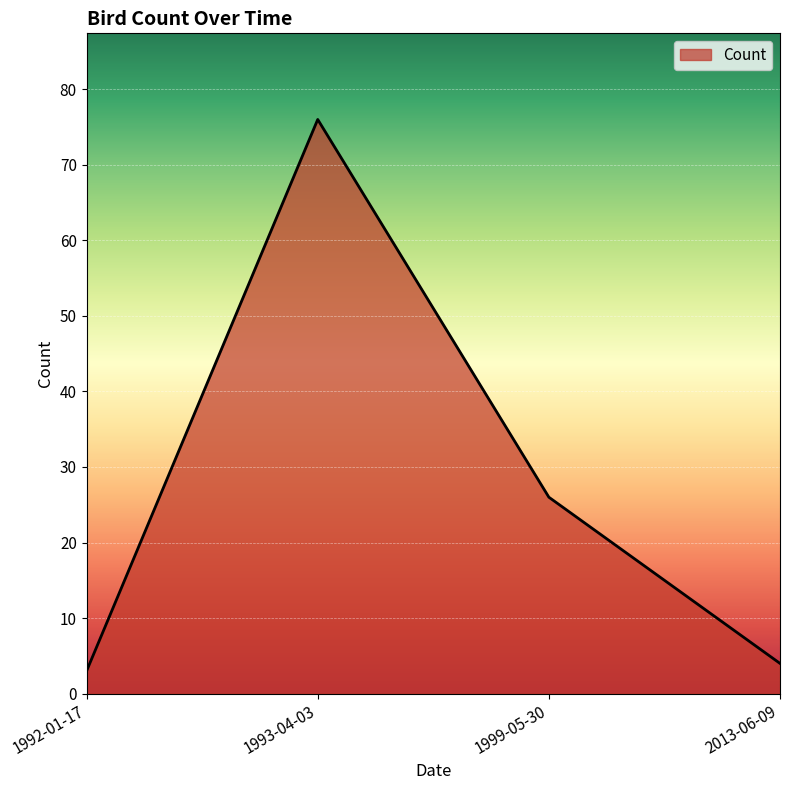

List the labels in order of value, largest first.

1993-04-03, 1999-05-30, 2013-06-09, 1992-01-17